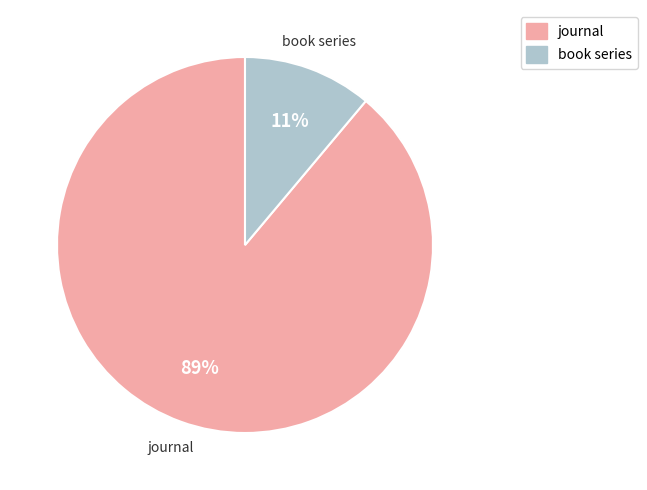

What is the smallest slice in the pie chart?

book series